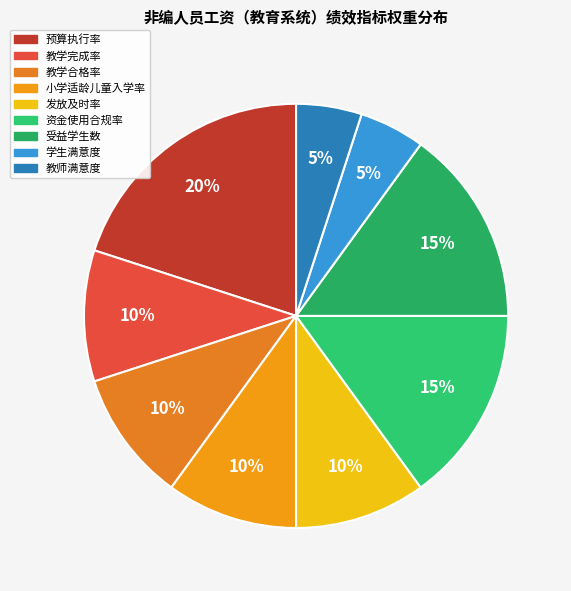

Which category has the smallest portion of the pie?

学生满意度